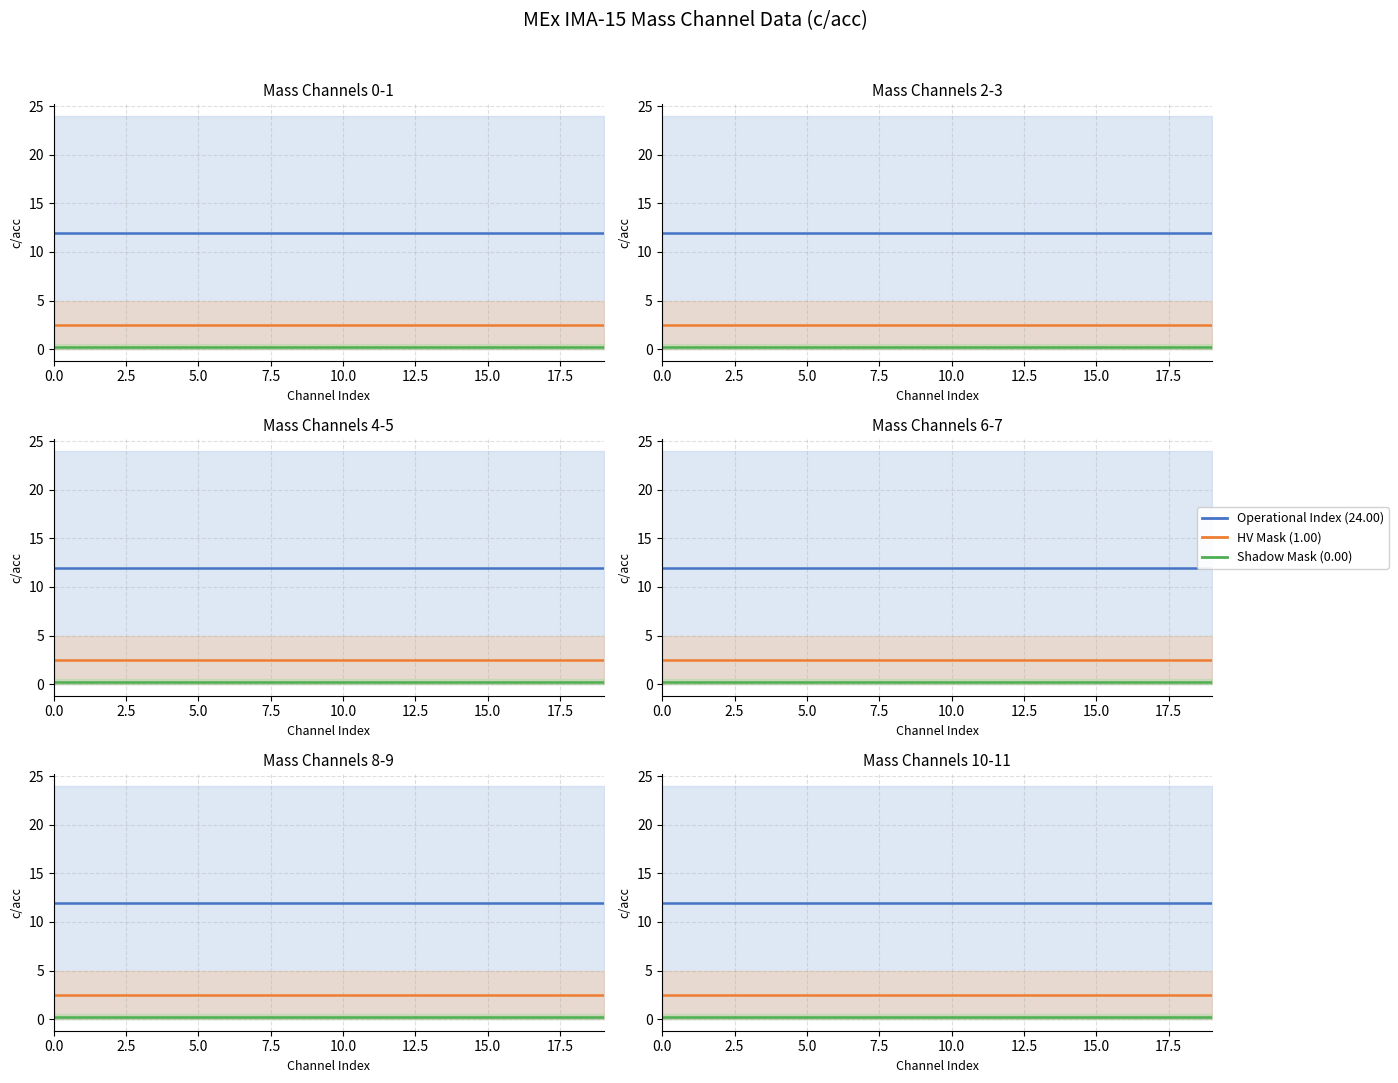

How many distinct data groups are displayed?

3